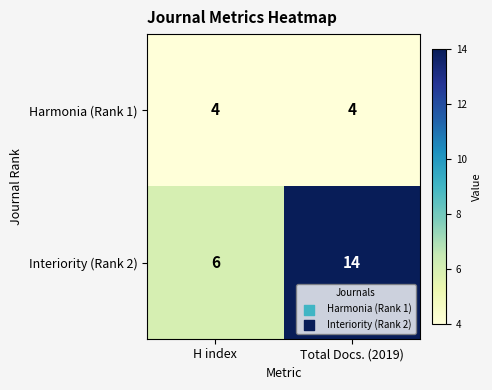

Which series changed the most between H index and Total Docs. (2019)?

Interiority (Rank 2)